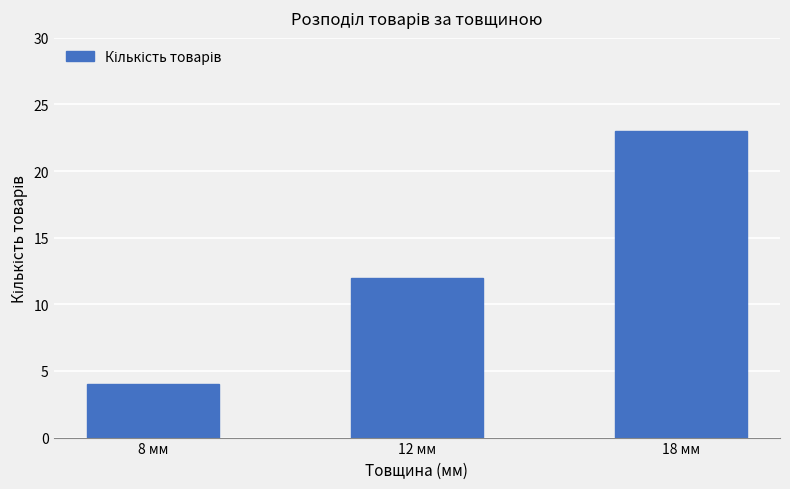

What is the greatest value displayed?

23